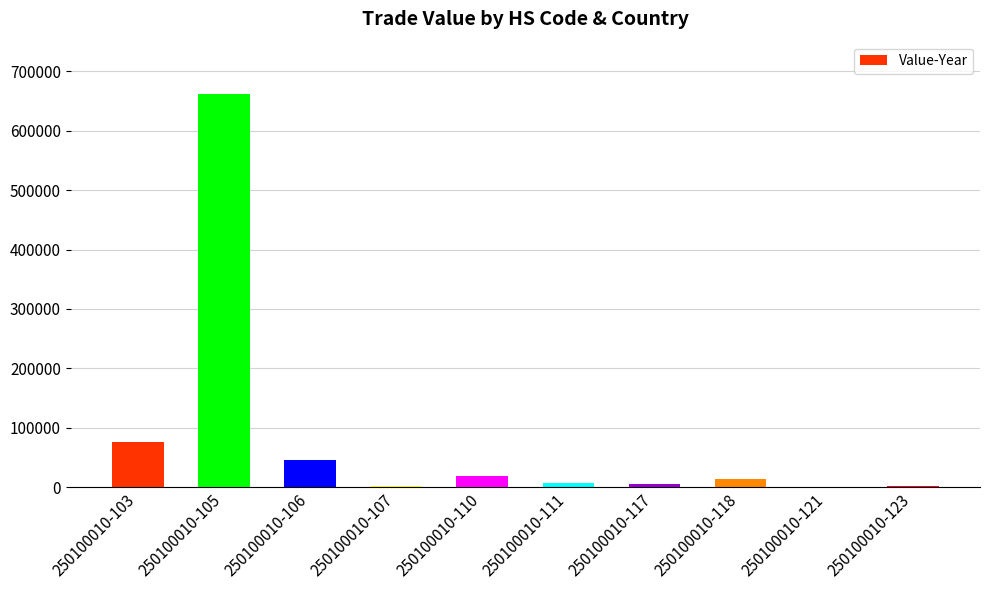

Between 250100010-103 and 250100010-105, which is larger?

250100010-105